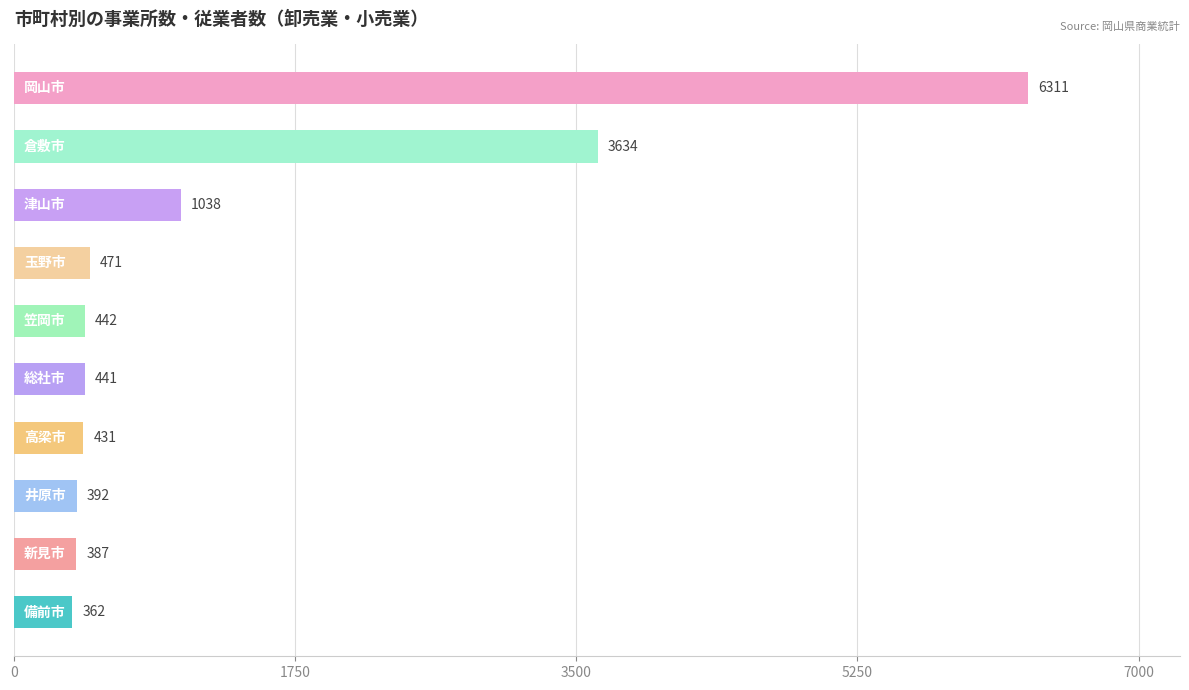

How many categories are shown in the chart?

10